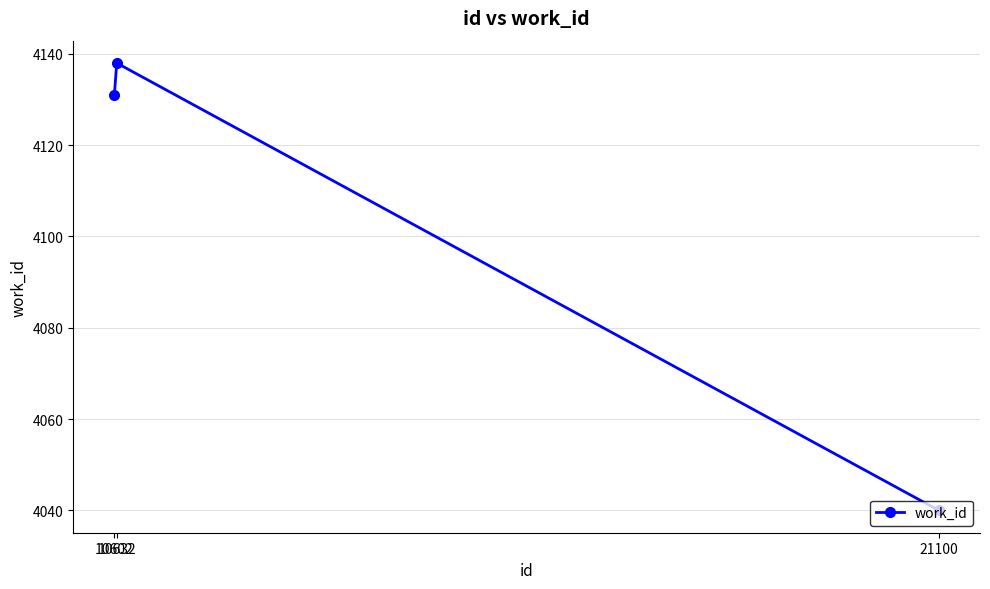

What is the value of the 2nd point from the left?

4138